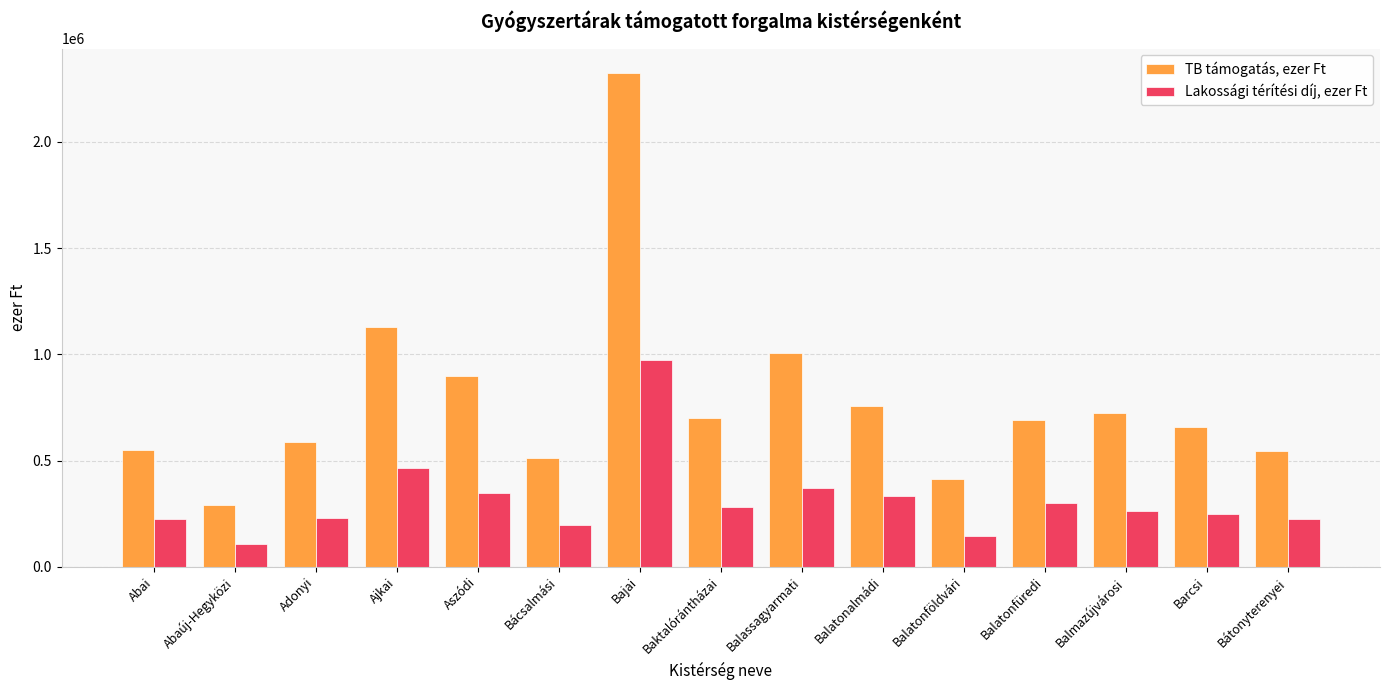

What is the label of the 11th bar from the right?

Aszódi